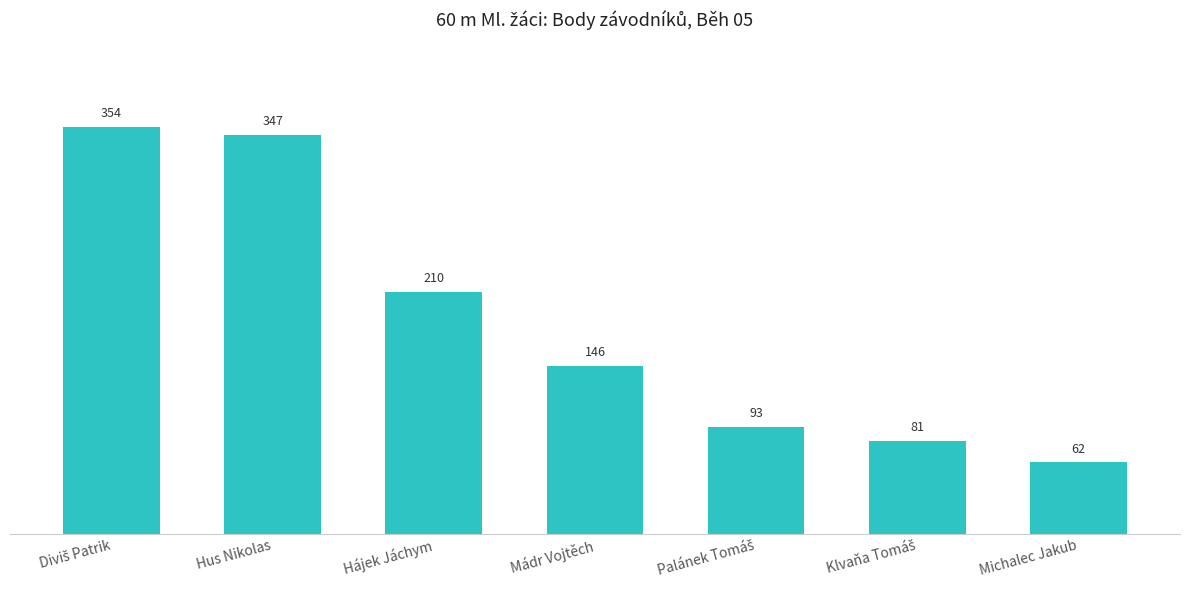

How many distinct data groups are displayed?

1